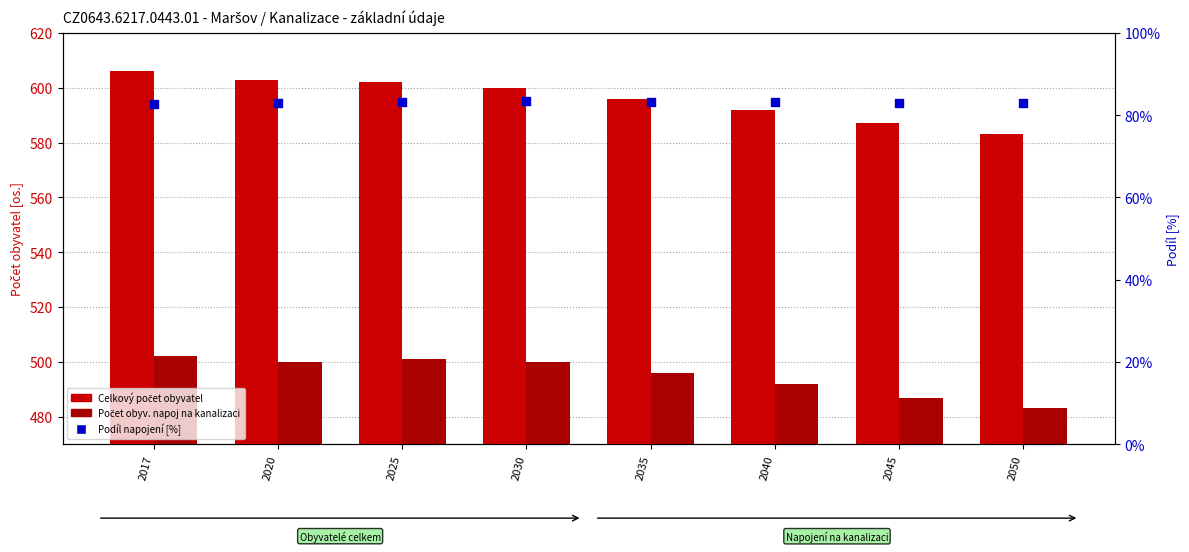

Which series contains the lowest Y value?

Počet obyv. napoj na kanalizaci (%)